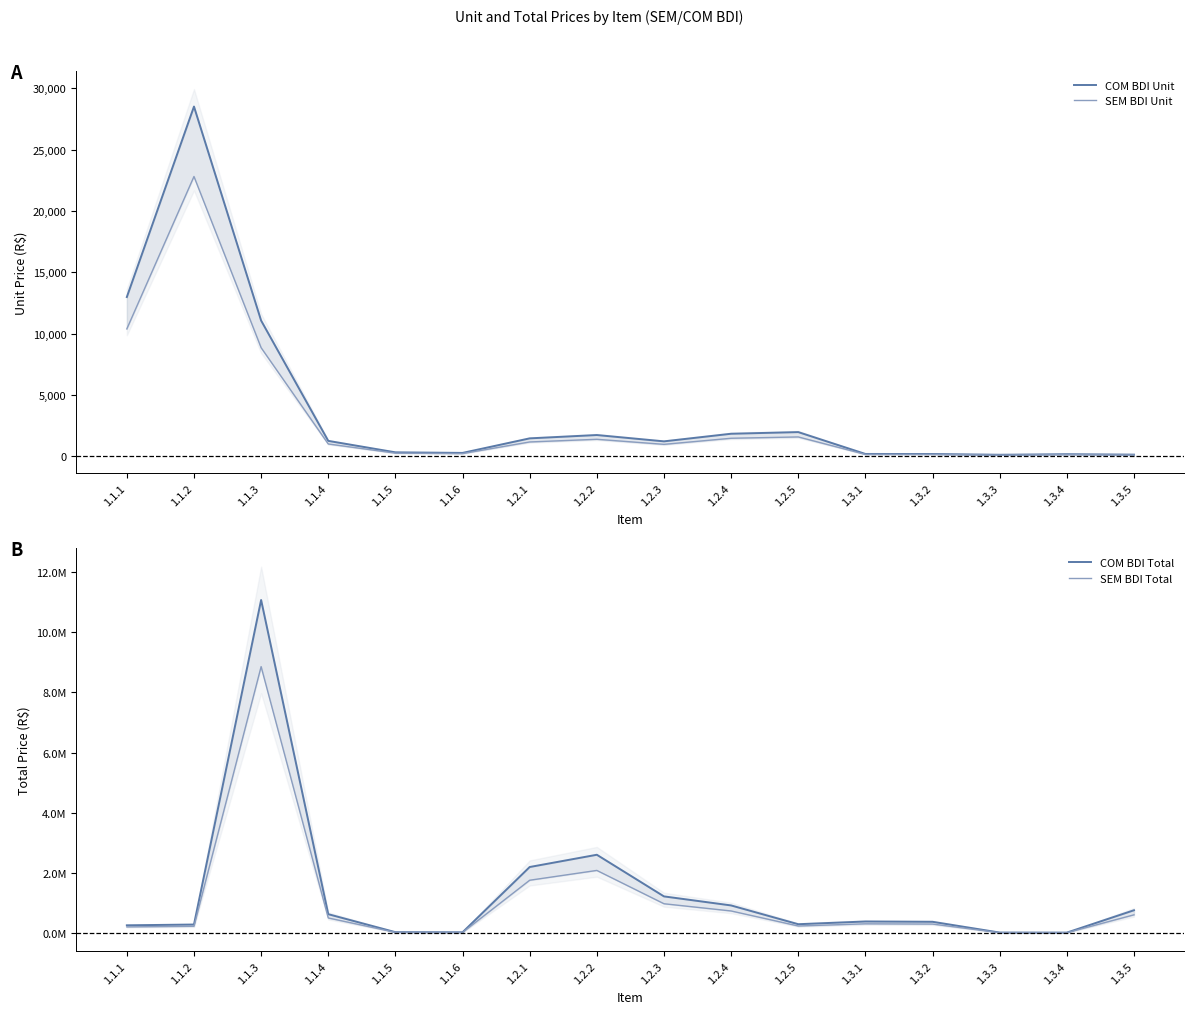

Where does the SEM BDI Unit series first go above 1007?

1.1.1